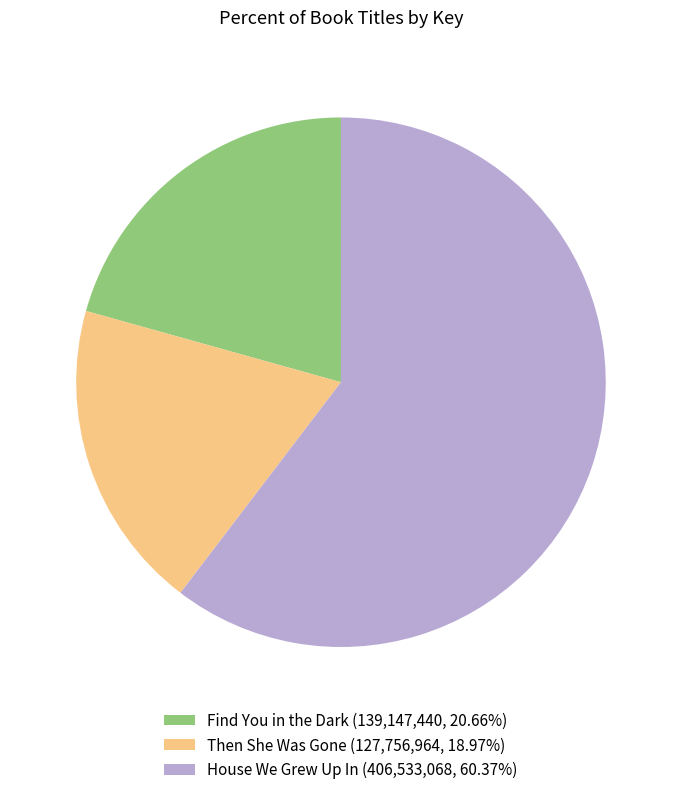

Do Find You in the Dark (139,147,440, 20.66%) and Then She Was Gone (127,756,964, 18.97%) together represent more than half of the pie?

No